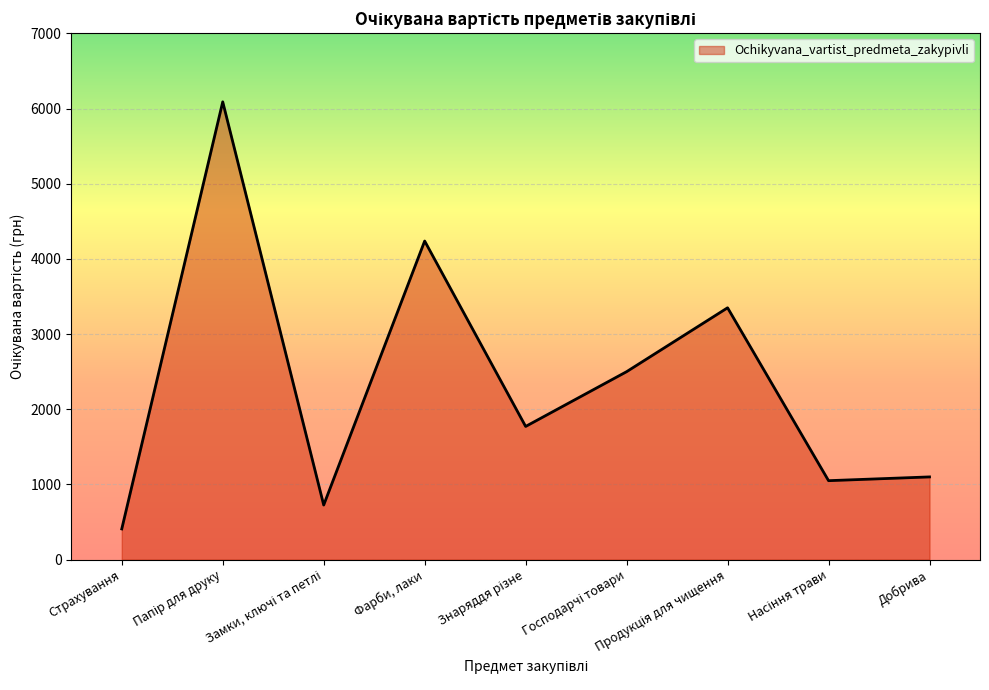

What is the greatest value displayed?

6090.0